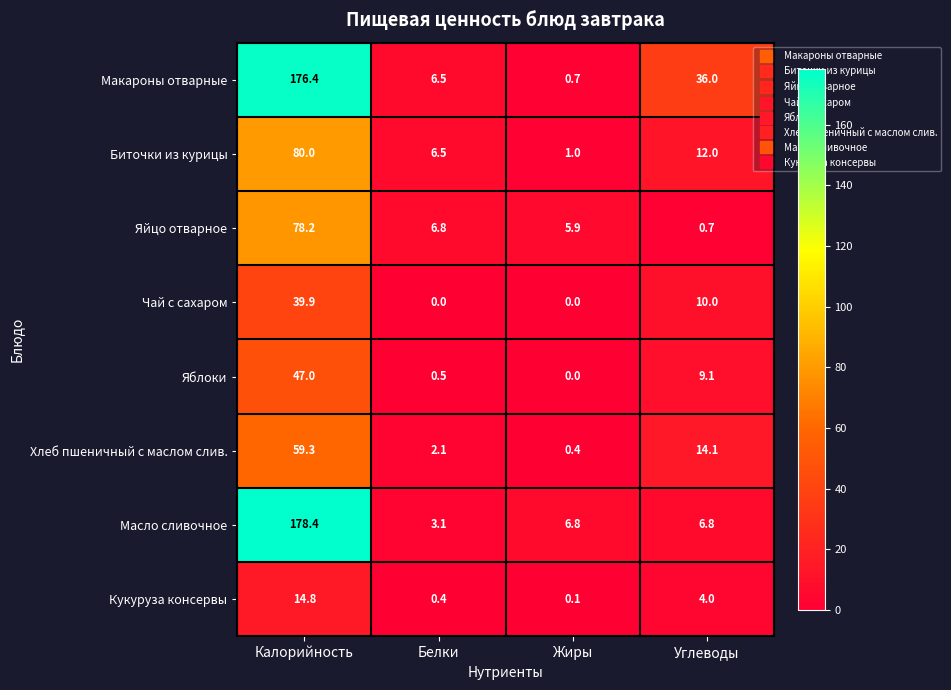

At how many categories does at least one series exceed 7?

2